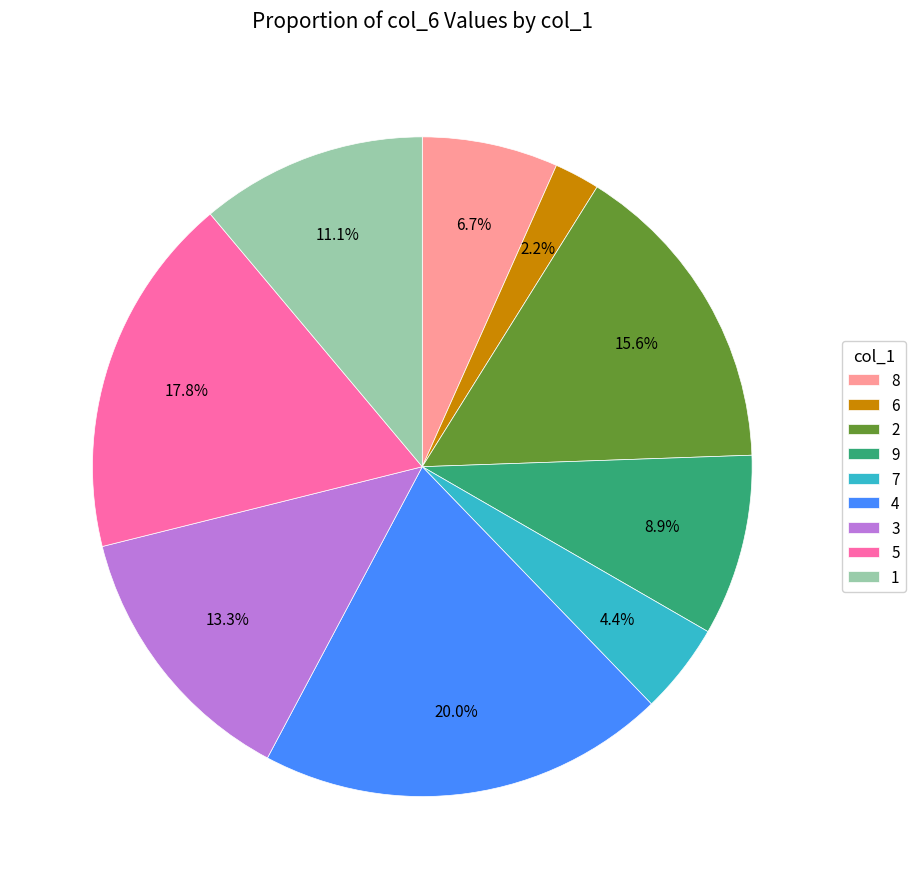

How many segments does this pie chart have?

9